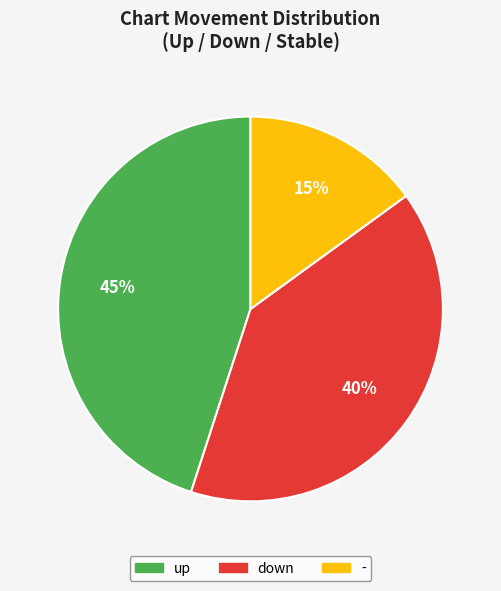

Does any single category account for the majority?

No